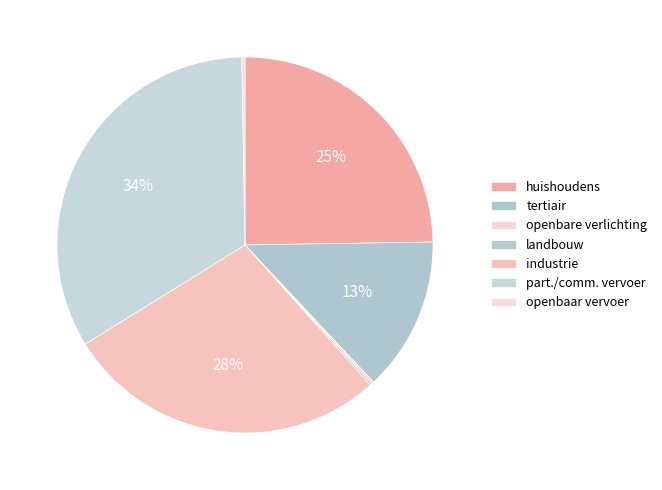

Count the number of slices in the pie.

7